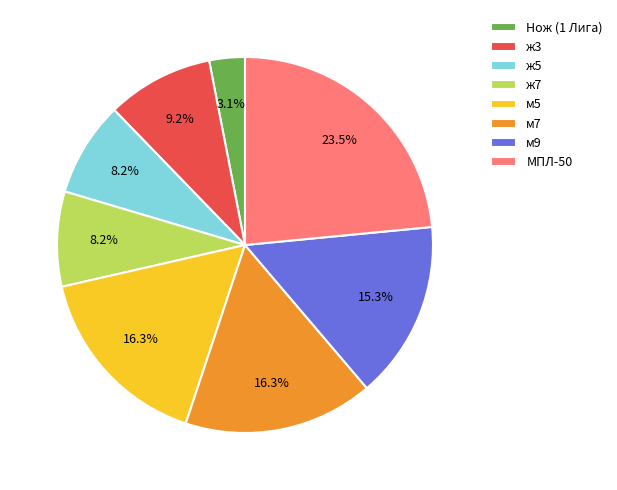

Is it true that ж3 is 9% of the pie?

True